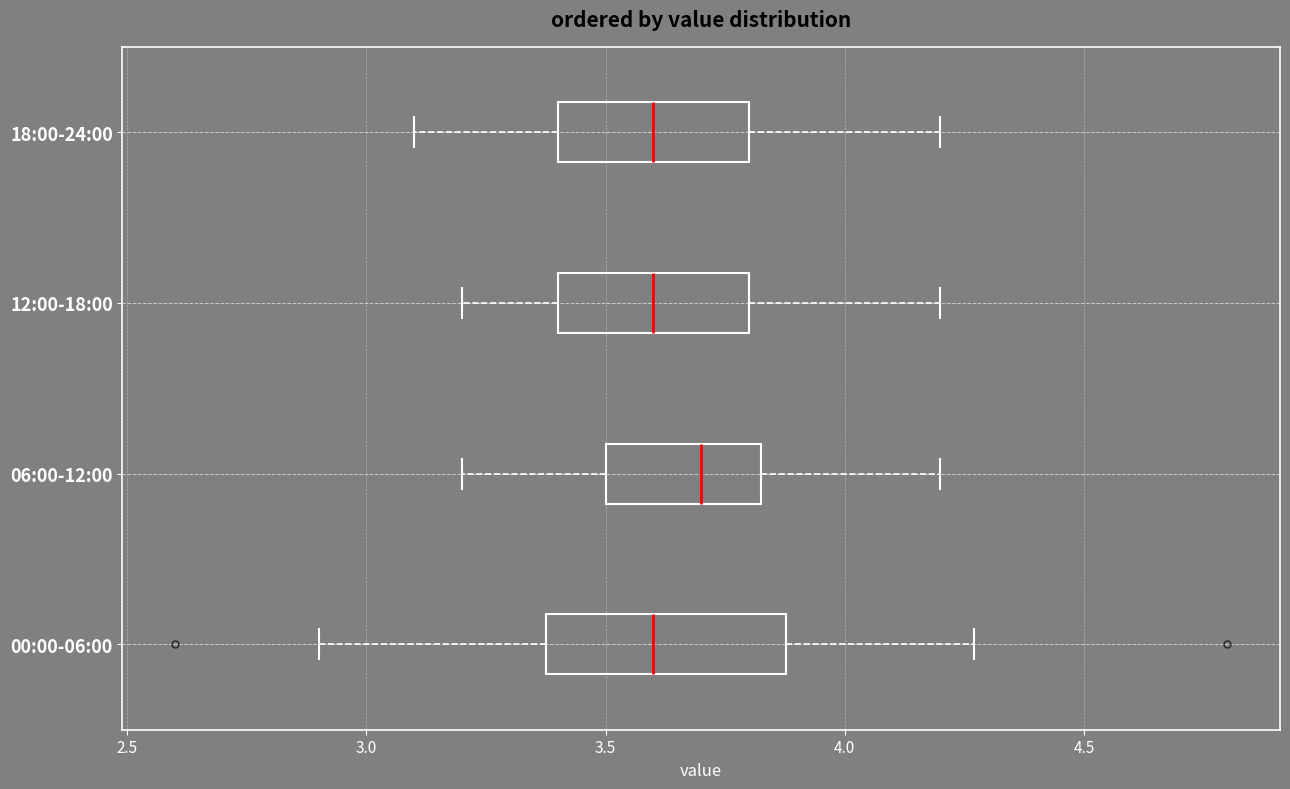

Reading bottom to top, read every box against the x-axis: the position of its median line, the range the box covers, and the ends of its whiskers. The values are not printed on the chart, so give them approximately, as read against the axis.

00:00-06:00: median 3.60, box 3.40 to 3.90, whiskers 2.90 to 4.25
06:00-12:00: median 3.70, box 3.50 to 3.85, whiskers 3.20 to 4.20
12:00-18:00: median 3.60, box 3.40 to 3.80, whiskers 3.20 to 4.20
18:00-24:00: median 3.60, box 3.40 to 3.80, whiskers 3.10 to 4.20